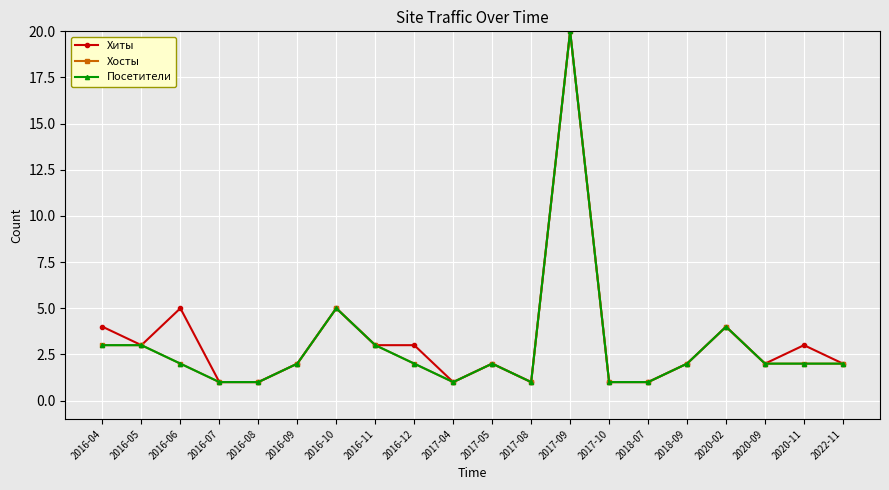

Is this an area chart (filled region under the line)?

No